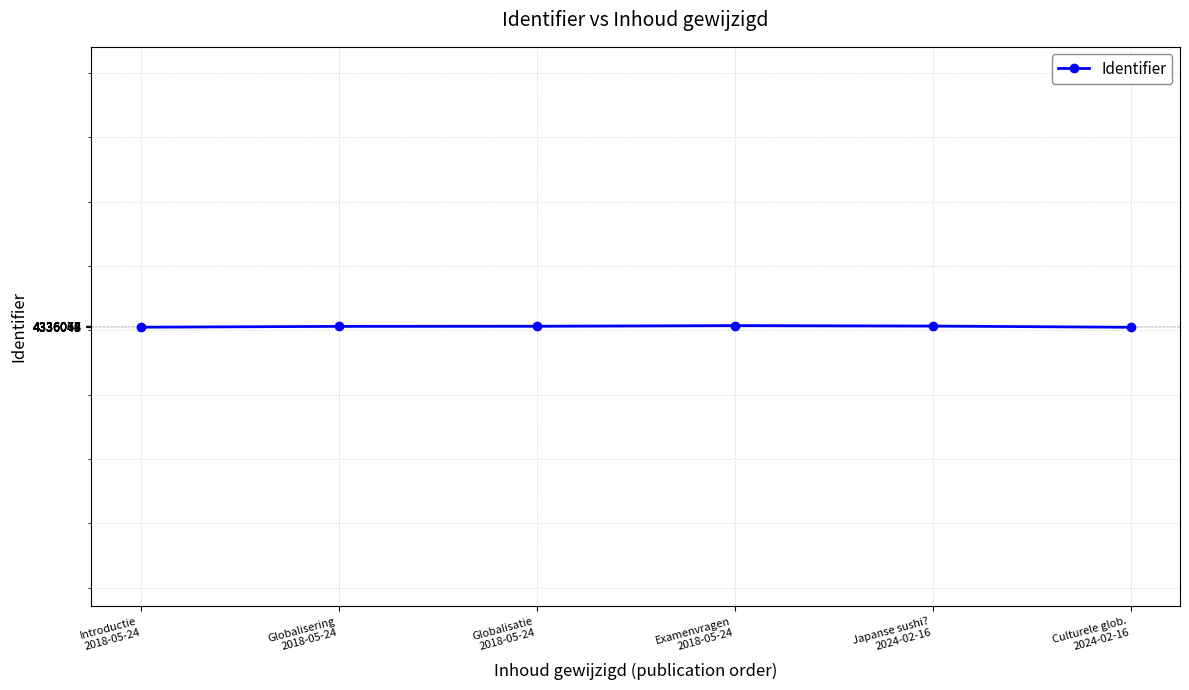

Where does the data first go above 4336064?

Examenvragen
2018-05-24